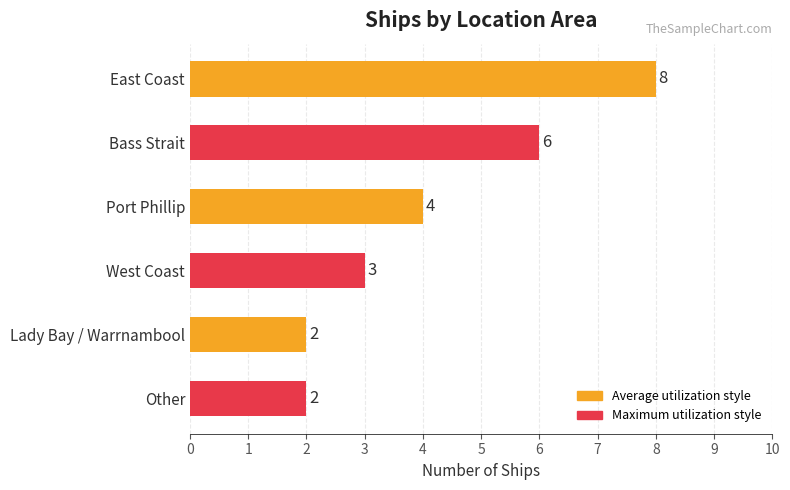

True or false: the data shows 3 at Other.

False